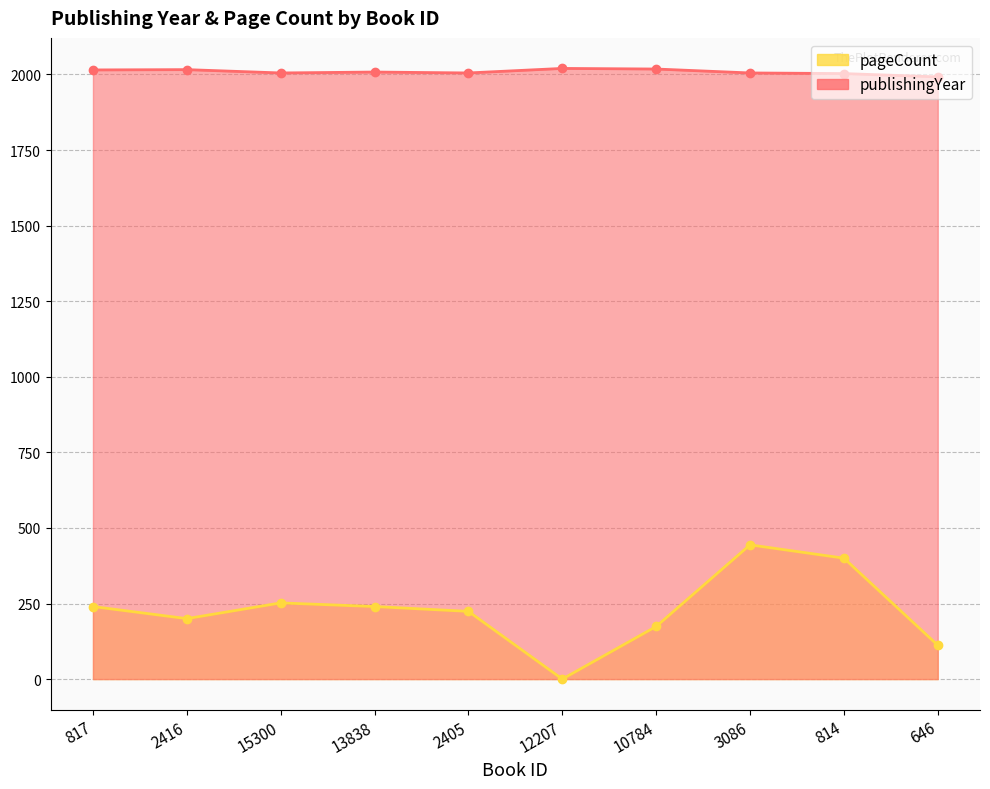

True or false: publishingYear has a value of 1992 at 646.

True